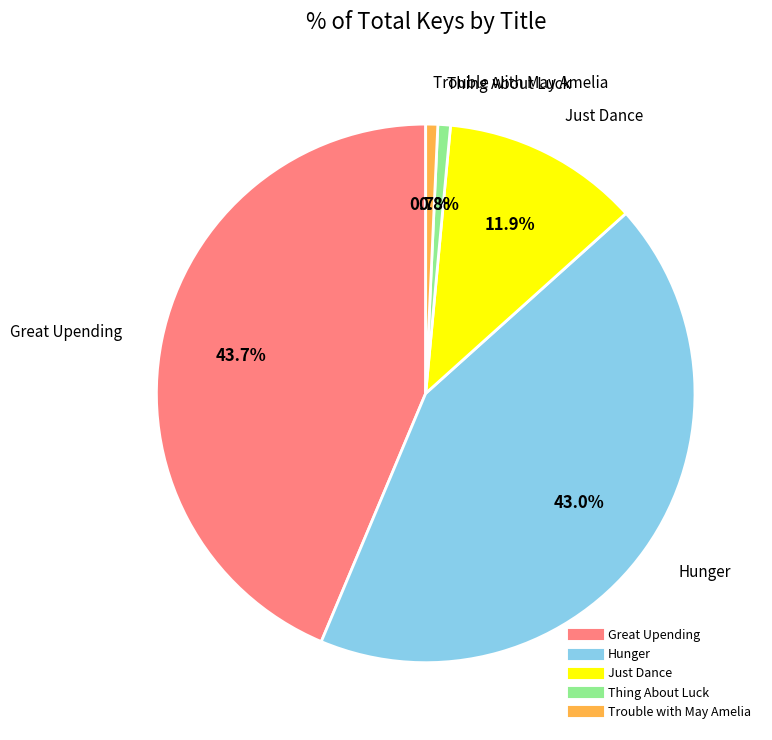

Which category has the biggest portion of the pie?

Great Upending